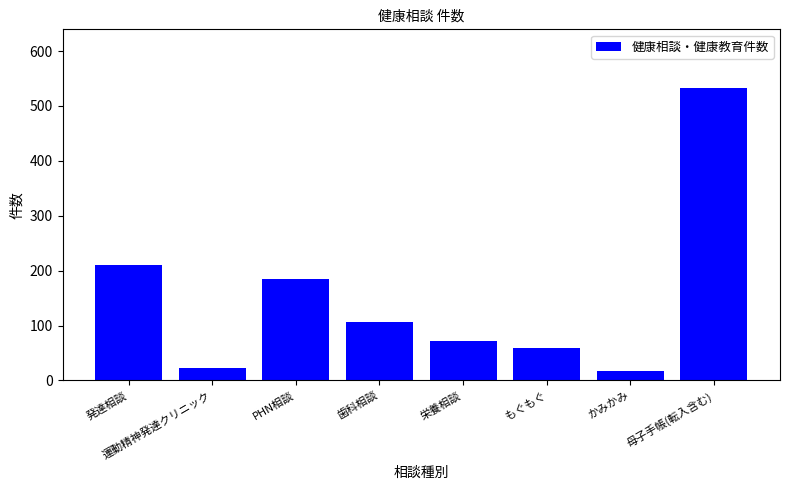

What is the difference between the maximum and second lowest values?

510